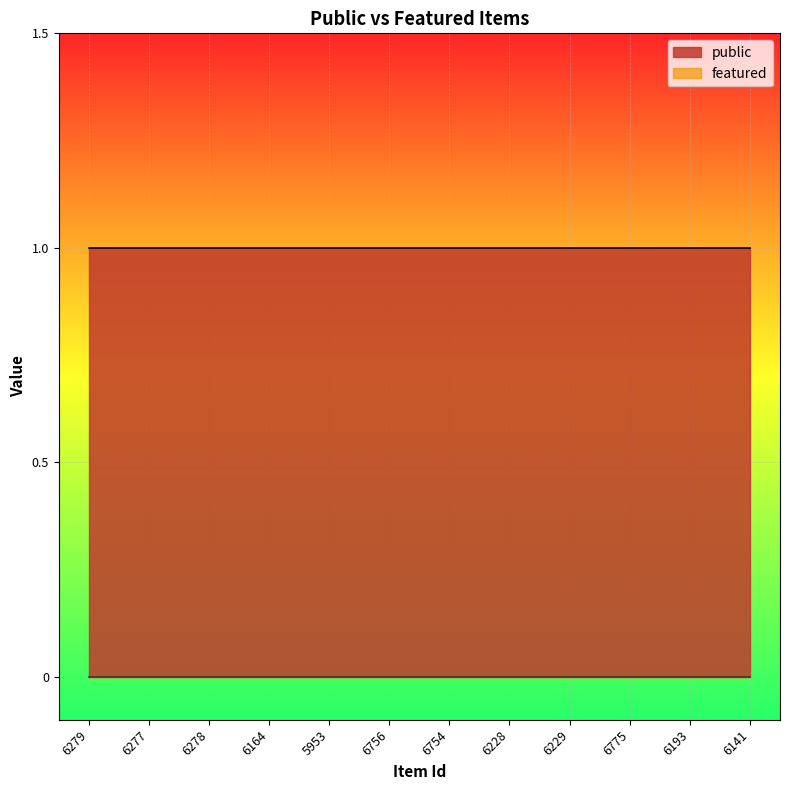

Reading right to left, transcribe all the data shown in this chart.

public: 1	1	1	1	1	1	1	1	1	1	1	1
featured: 0	0	0	0	0	0	0	0	0	0	0	0